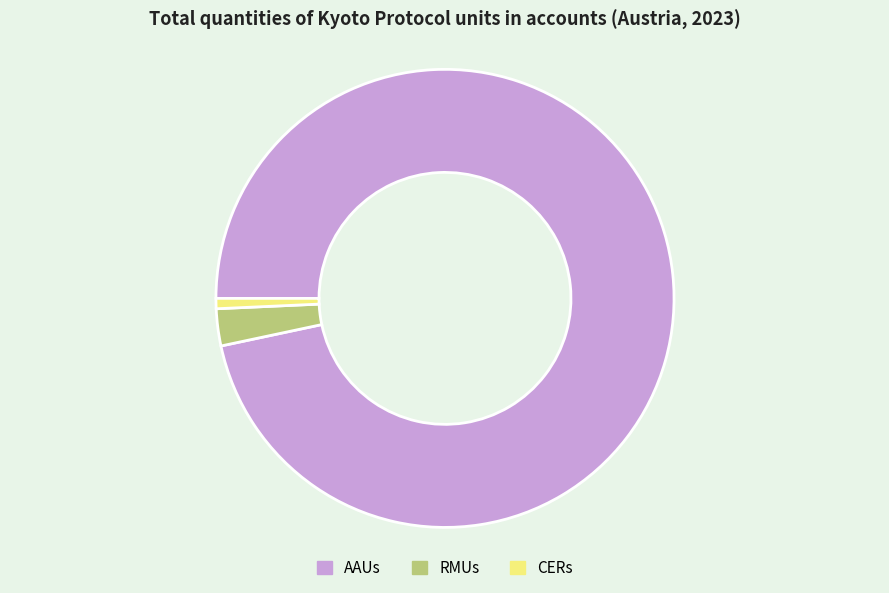

Which category has the smallest portion of the pie?

CERs